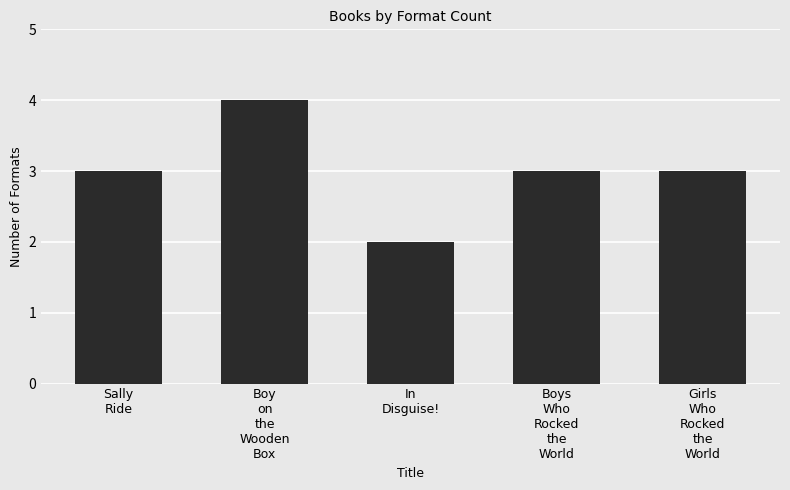

How many series are shown in this chart?

1